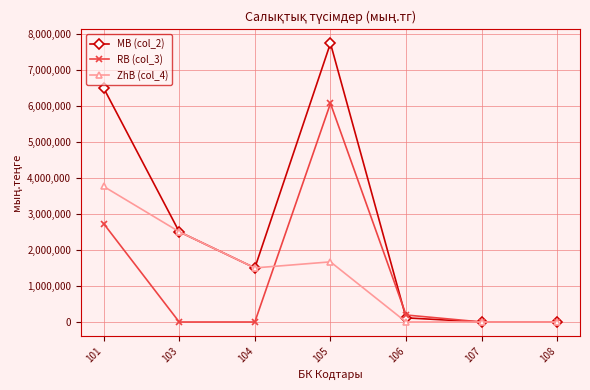

What is the value of the MB (col_2) point at the 5th from the left?

115556